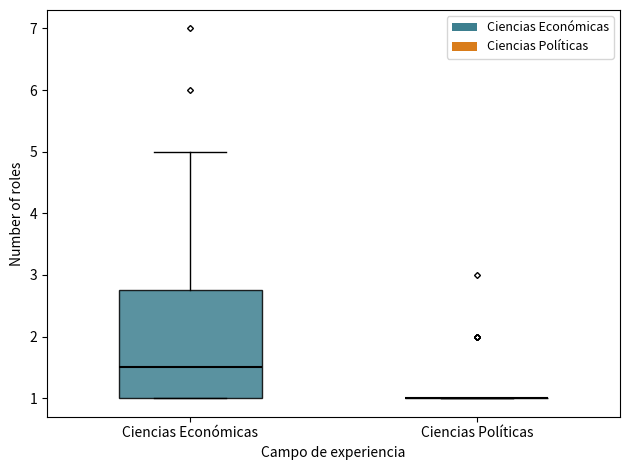

Which box is the tallest, from its lower edge to its upper edge?

Ciencias Económicas